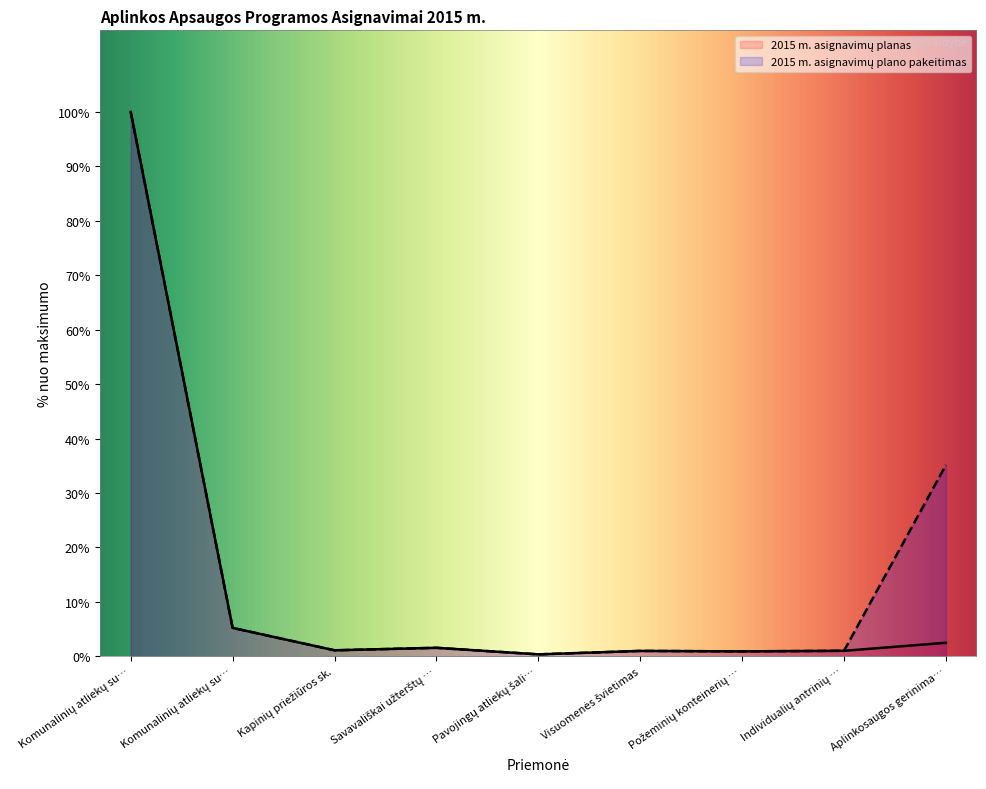

What are all the series names shown in the legend?

2015 m. asignavimų planas, 2015 m. asignavimų plano pakeitimas